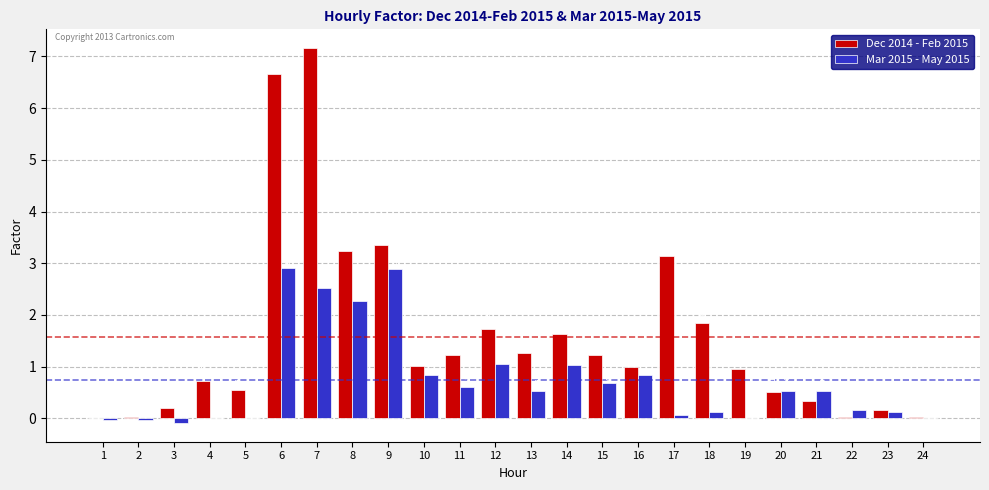

Where does the Dec 2014 - Feb 2015 series first go above 1?

6